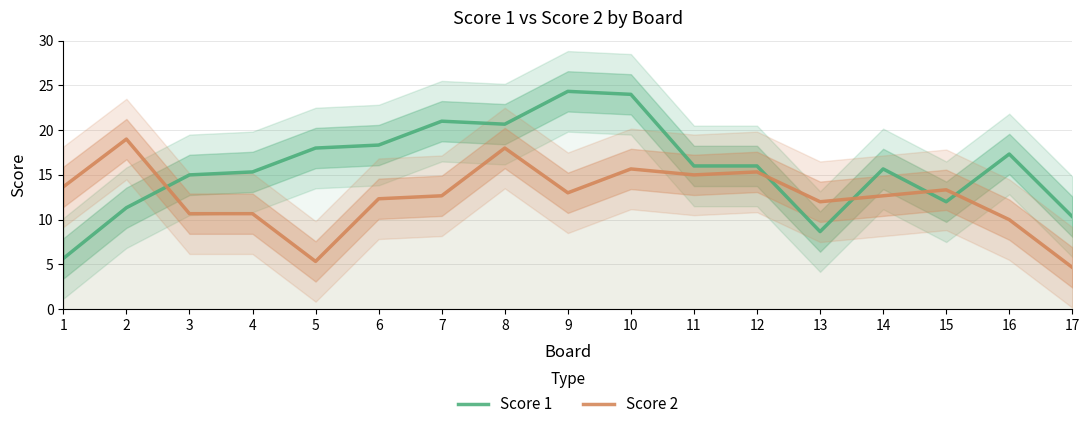

Where is the first local minimum for Score 2?

5